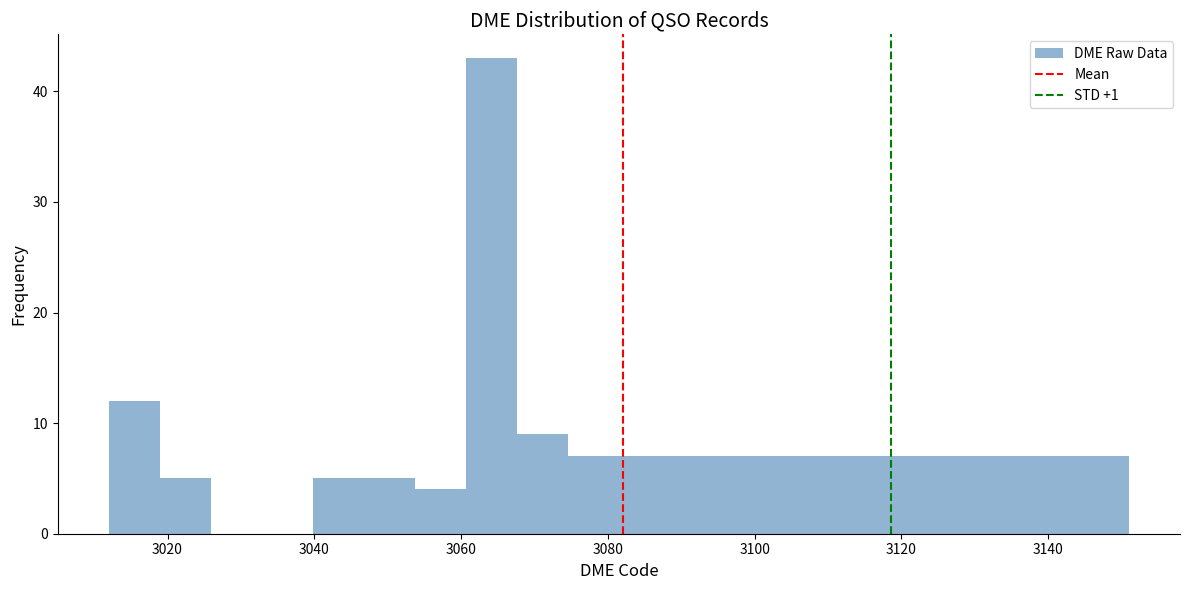

Read against the x-axis, roughly where is the centre of the tallest bar?

3064